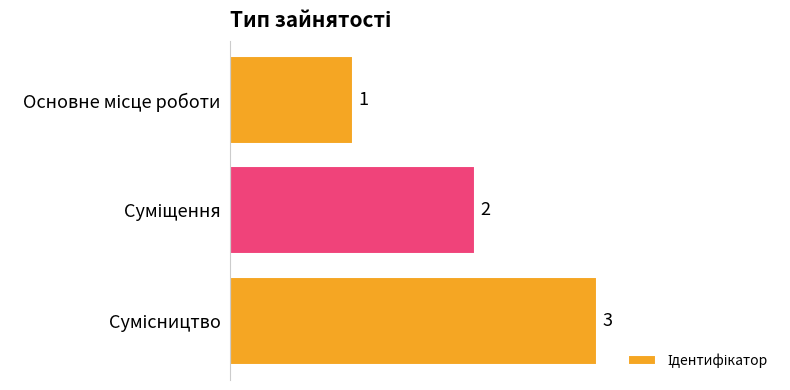

What is the value of the 1st bar from the top?

1